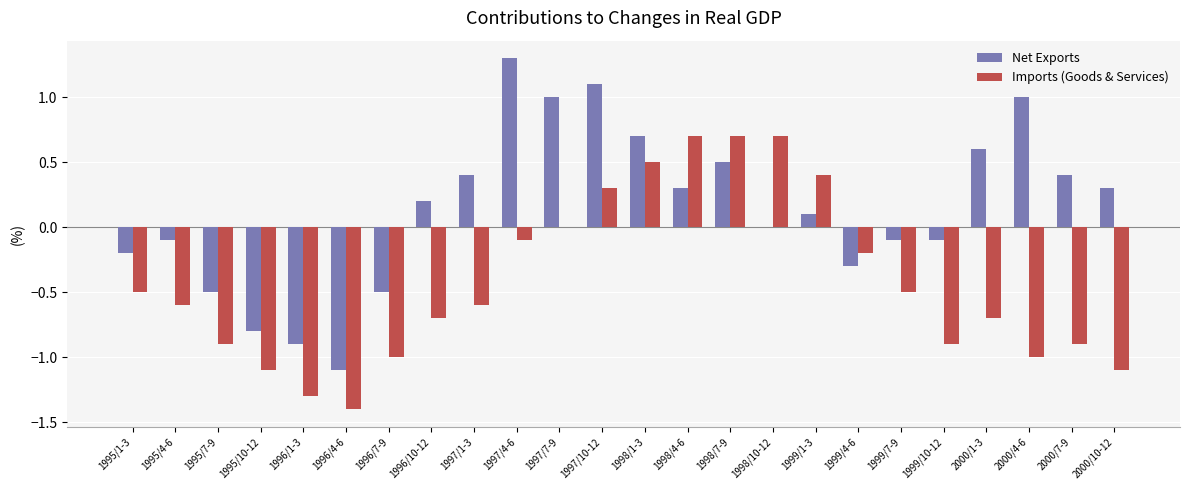

What is the maximum value for Net Exports?

1.3